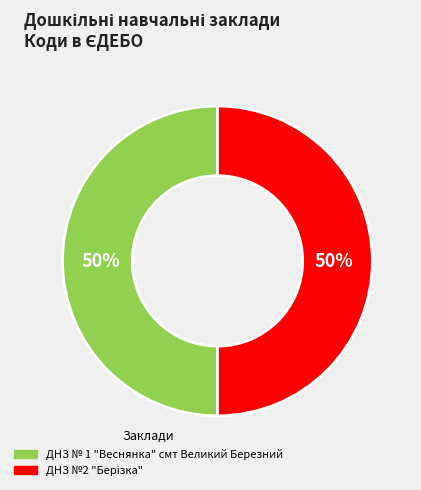

True or false: ДНЗ № 1 "Веснянка" смт Великий Березний accounts for 50% of the total.

True